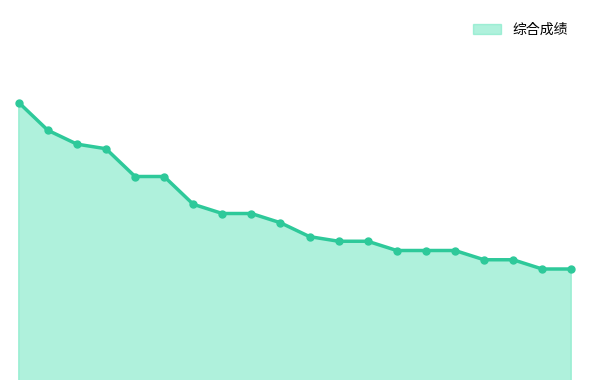

Does the chart display data point markers on the line(s)?

No